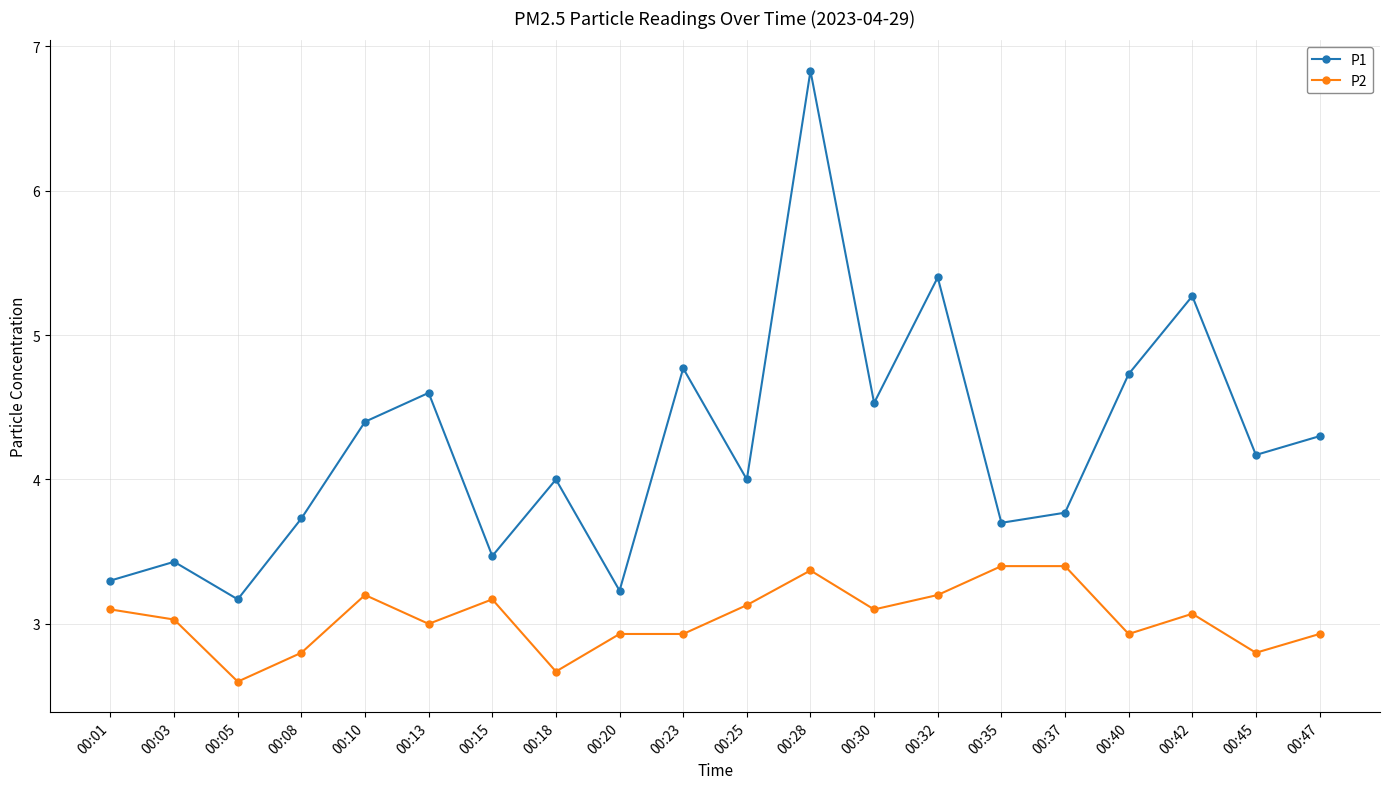

List the series in order of their overall mean, highest first.

P1, P2